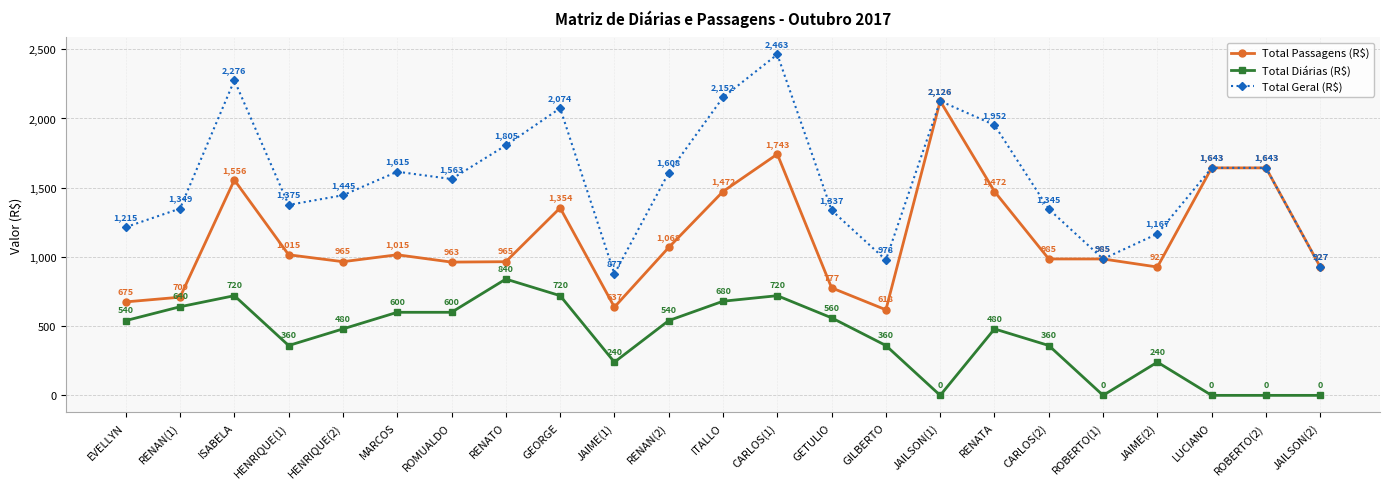

What is the maximum value for Total Diárias (R$)?

840.0